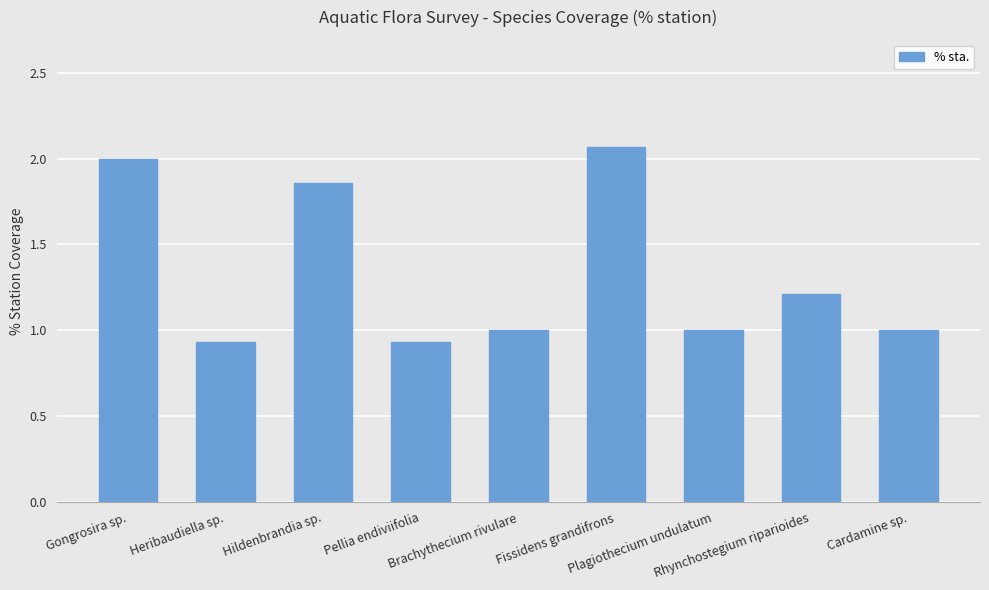

What is the value of the 7th bar from the left?

1.0